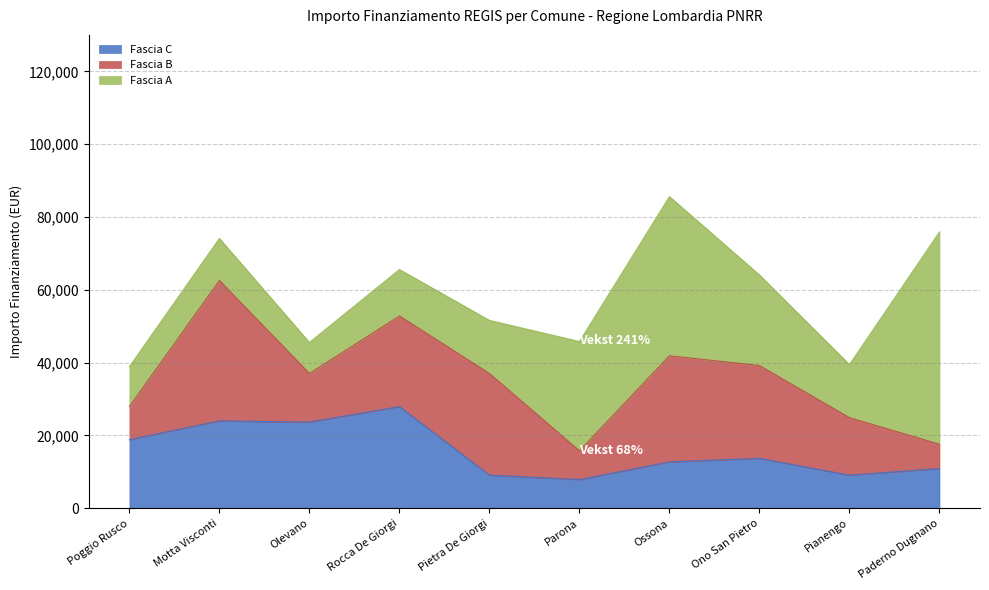

At which category is the sum across all series the highest?

Ossona